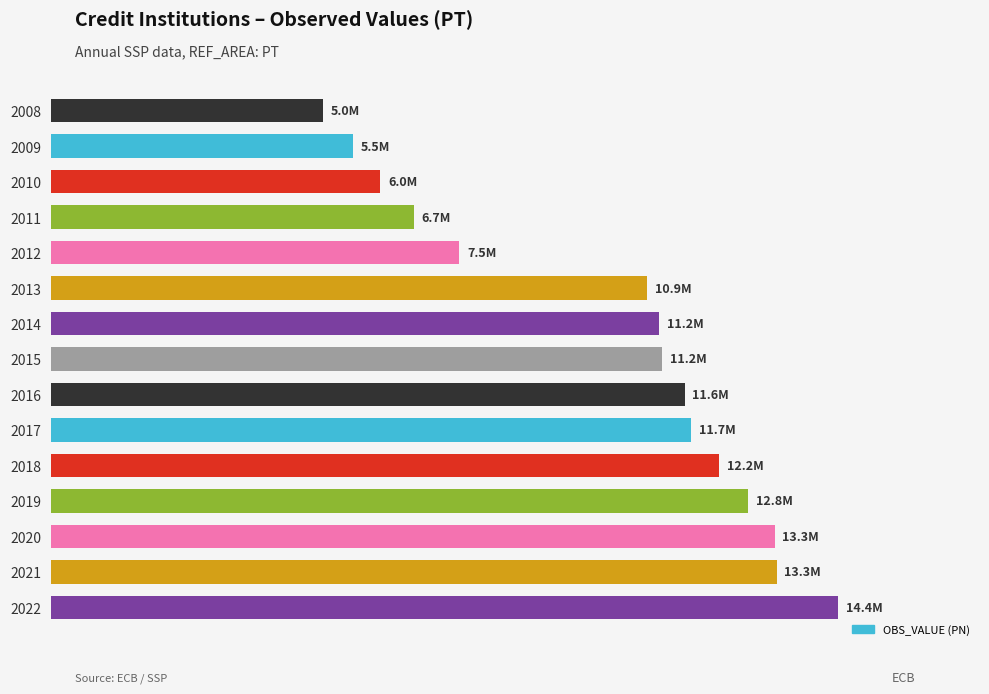

Does the chart contain any negative values?

No